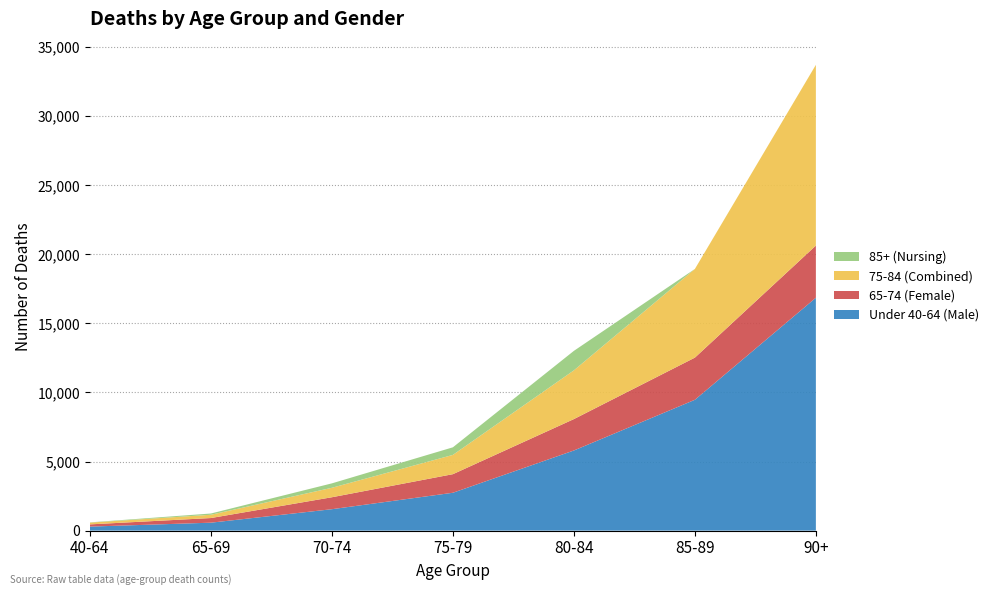

Reading left to right, transcribe all the data shown in this chart.

Male 40-64 to 90+: 290	574	1550	2740	5800	9469	16856
Female 40-64 to 90+: 161	336	865	1345	2272	3051	3775
Male (other): 129	238	685	1395	3528	6418	13081
Nursing care: 16	90	320	549	1410	0	0